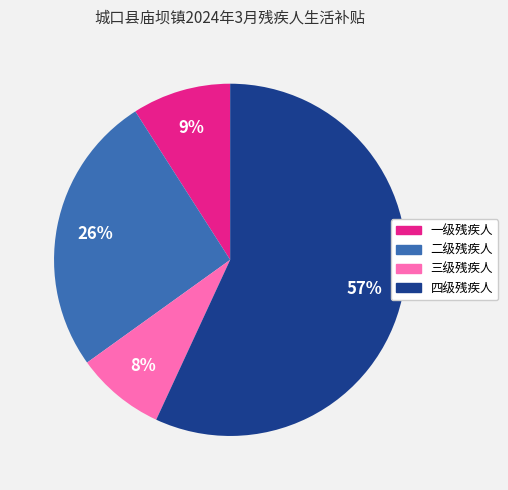

To the nearest percent, what is the difference between the 三级残疾人 and 二级残疾人 slice percentages?

18%